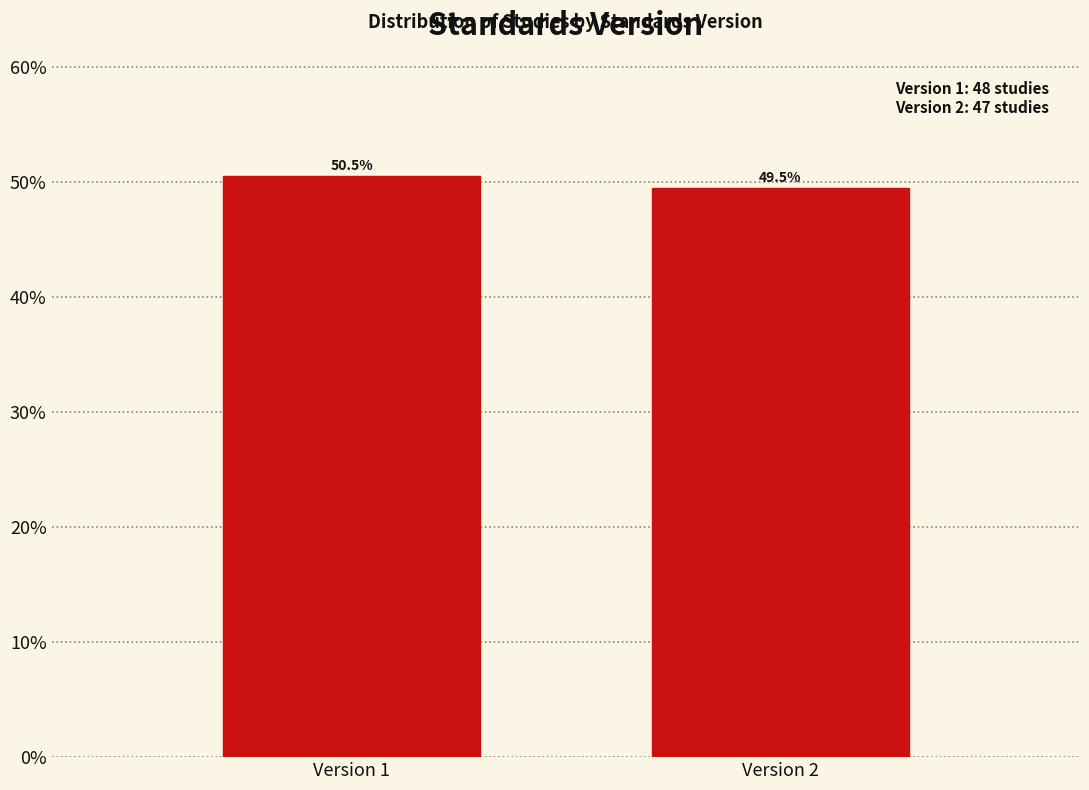

Reading left to right, list all the values displayed in this chart.

Version 1=50.5	Version 2=49.5